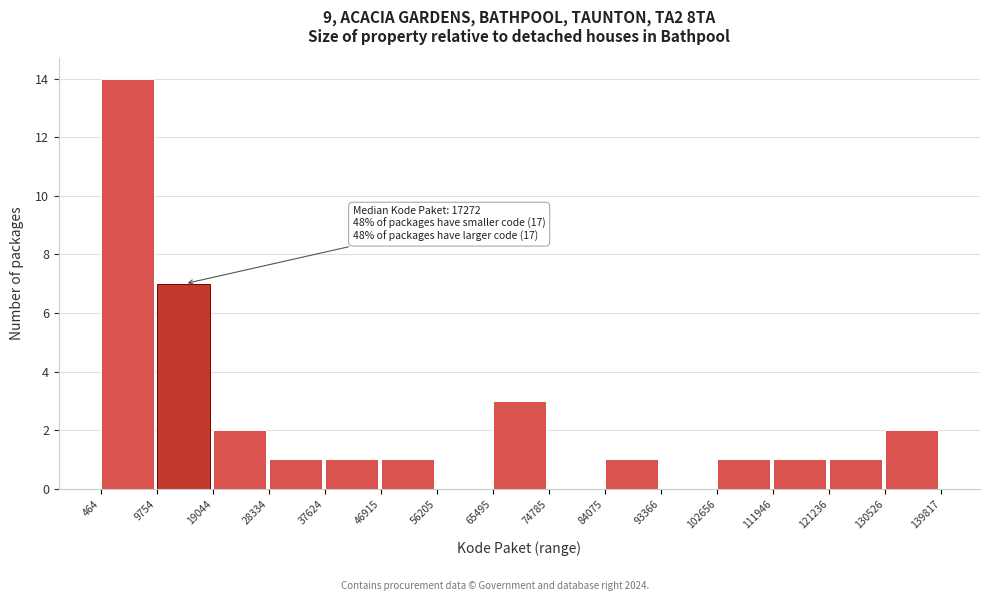

Over which range of the x-axis is the bar tallest?

464 to 9754